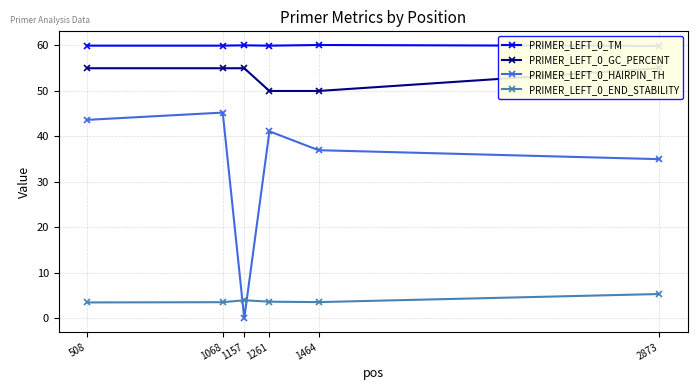

Is it true that PRIMER_LEFT_0_GC_PERCENT equals 50.0 at 1261?

True